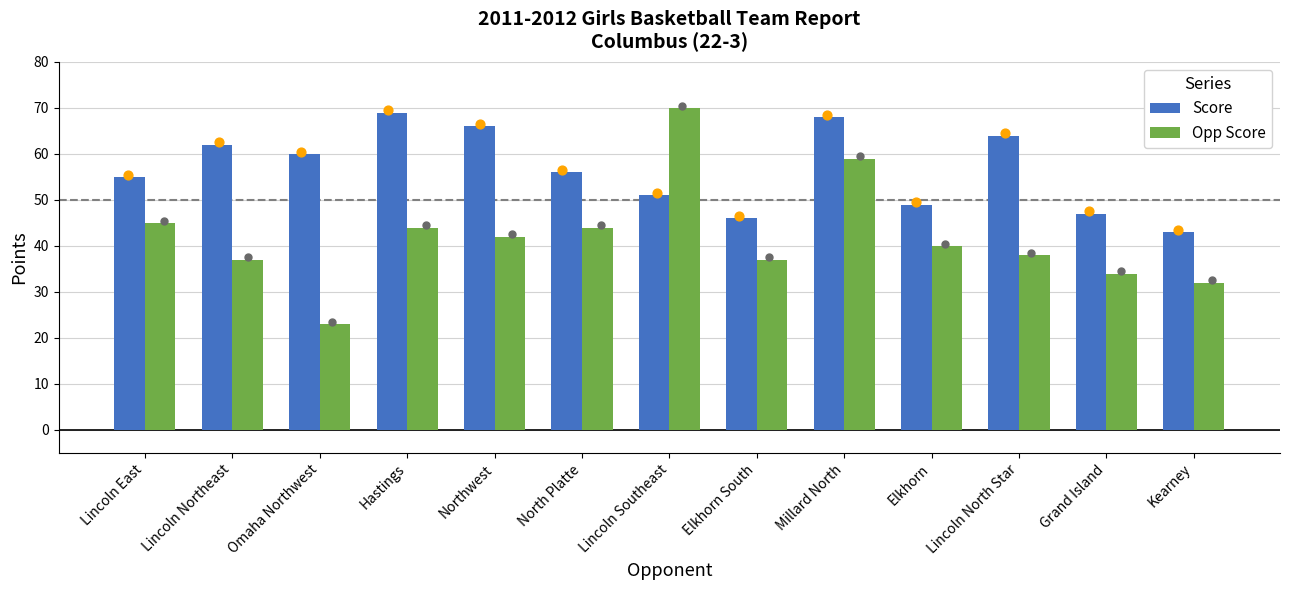

Which series contains the lowest Y value?

Opp Score